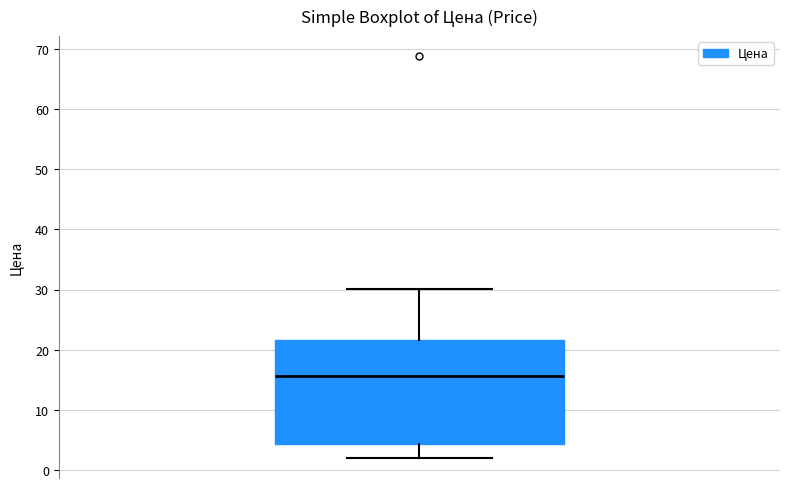

Transcribe this box plot: give where the median line is, the range the box spans, and where the two whiskers end, as read against the y-axis. The values are not printed on the chart, so give them approximately, as read against the axis.

median 16, box 4 to 22, whiskers 2 to 30